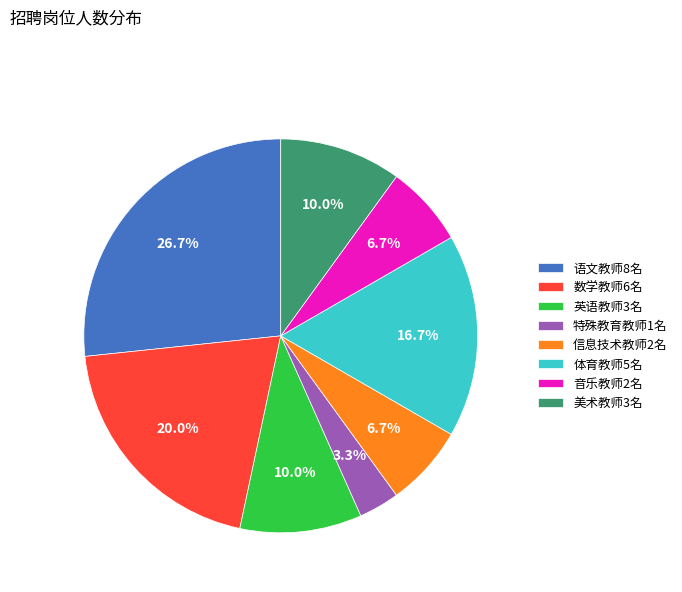

The 语文教师8名 slice represents 27% of the pie. True or false?

True